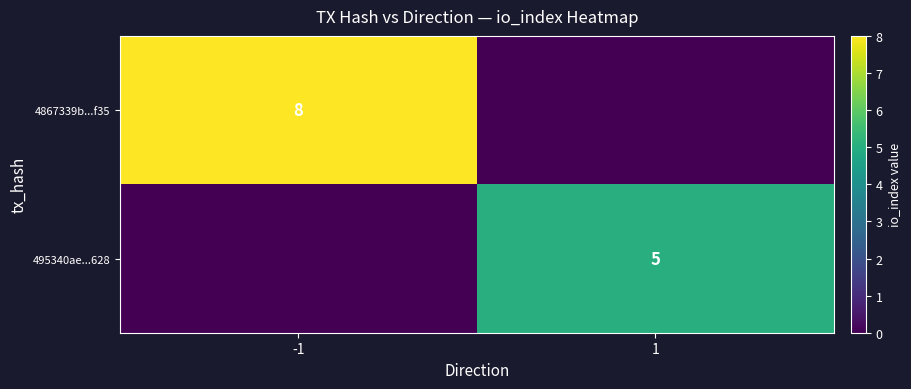

The value of 4867339b...f35 at -1 is 3. True or false?

False